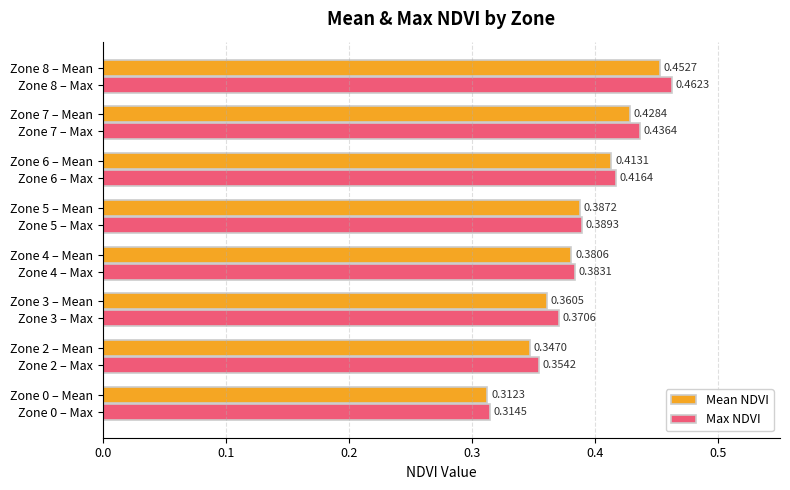

What is the total value across all series at Zone 3 – Max?

0.7